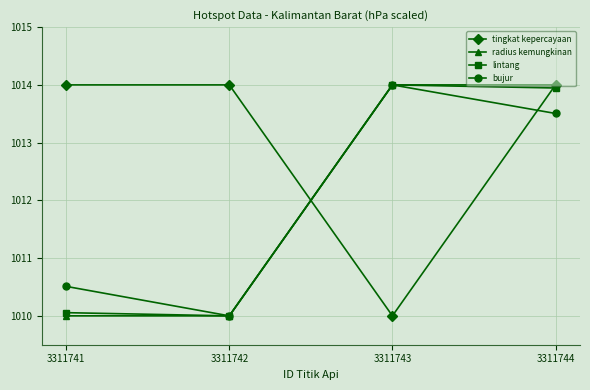

Is the value of tingkat kepercayaan at 3311744 greater than the value of bujur at 3311742?

Yes